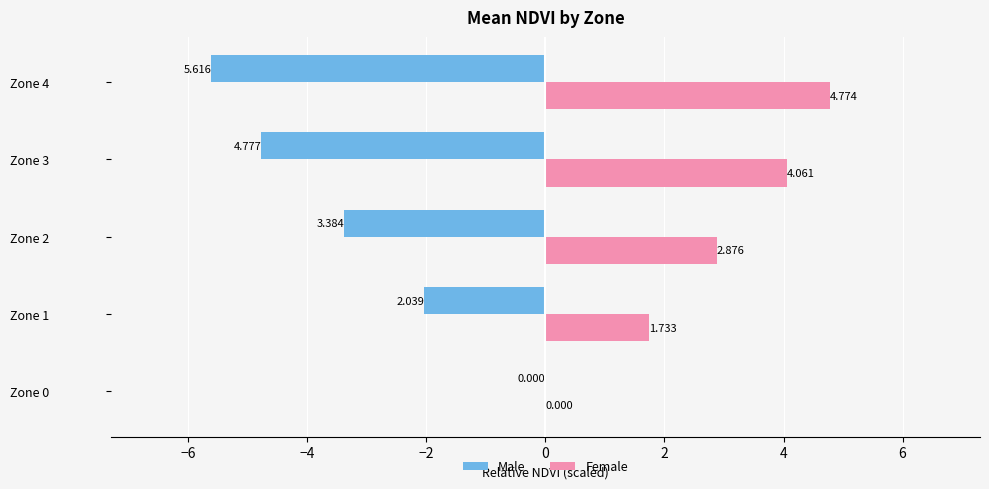

Which series changed the most between Zone 1 and Zone 2?

Male